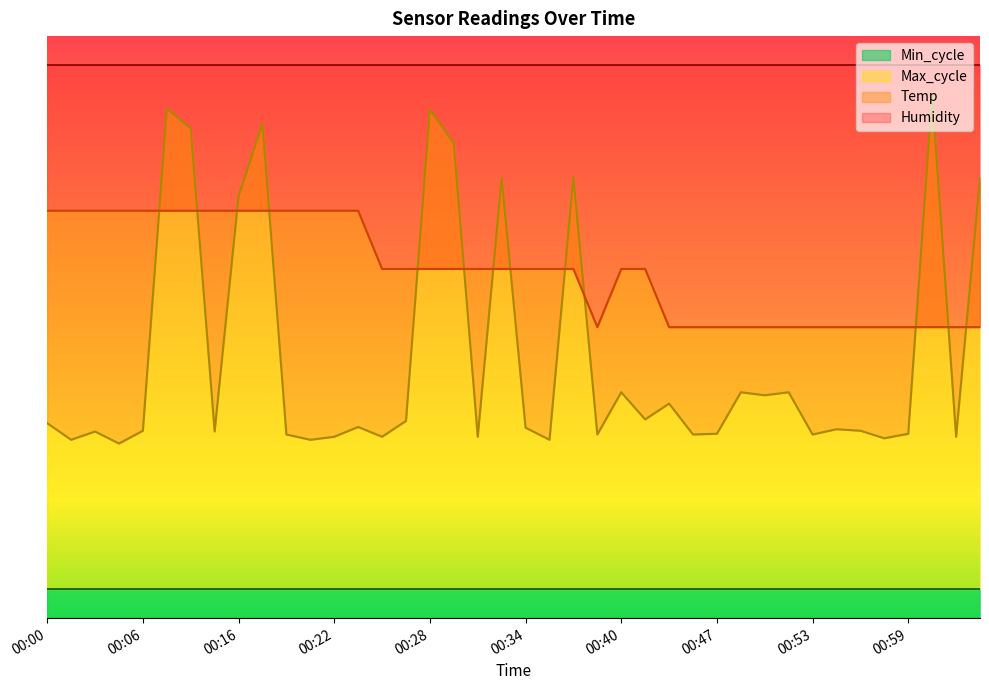

What position from the left is 00:24?

14